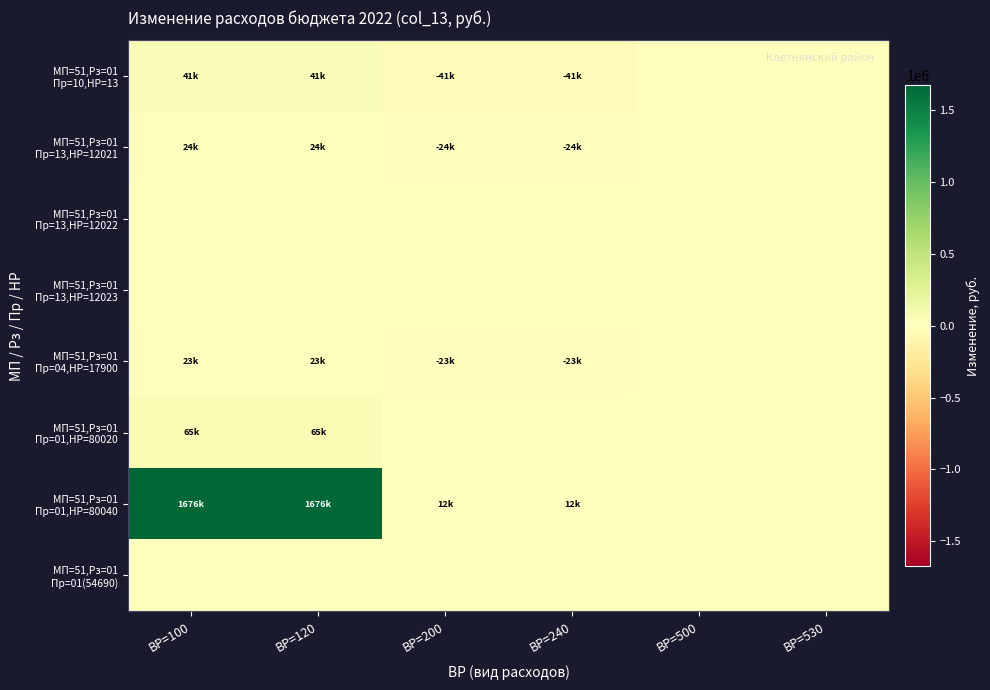

Which series changed the most between ВР=120 and ВР=200?

МП=51,Рз=01 Пр=01,НР=80040